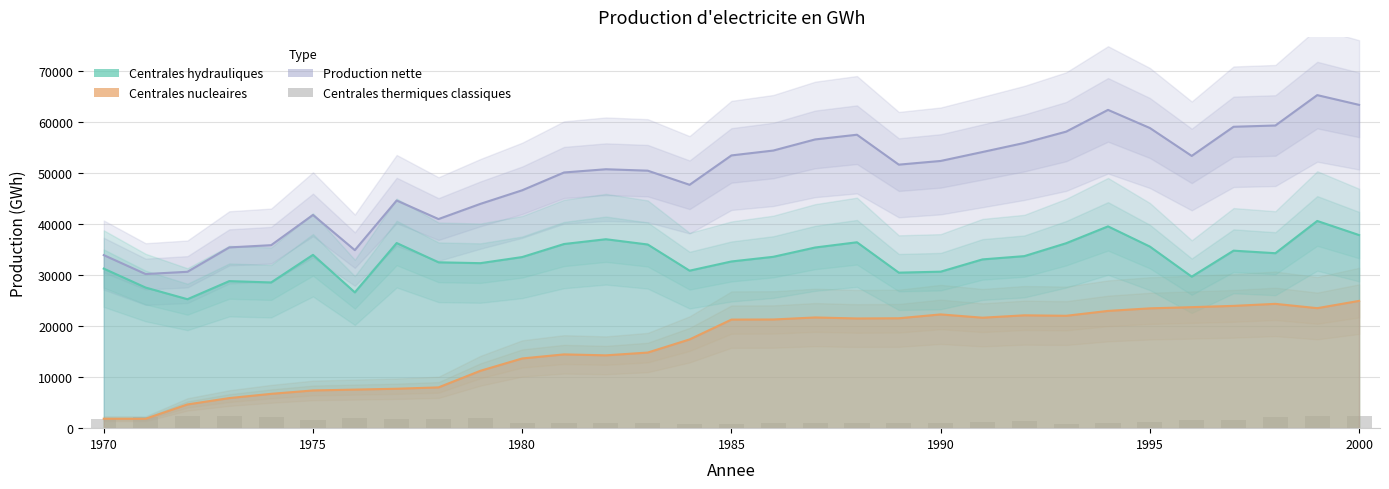

The value at 18 is 549. True or false?

False